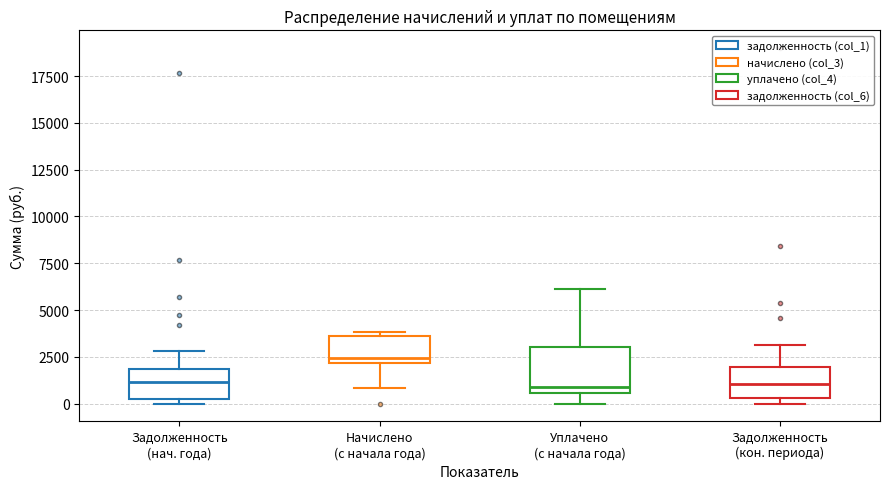

Reading left to right, transcribe this box plot: for each box, give where its median line is, the range the box spans, and where its two whiskers end, as read against the y-axis. The values are not printed on the chart, so give them approximately, as read against the axis.

Задолженность (нач. года): median 1000, box 500 to 2000, whiskers 0 to 3000
Начислено (с начала года): median 2500, box 2000 to 3500, whiskers 1000 to 4000
Уплачено (с начала года): median 1000, box 500 to 3000, whiskers 0 to 6000
Задолженность (кон. периода): median 1000, box 500 to 2000, whiskers 0 to 3000